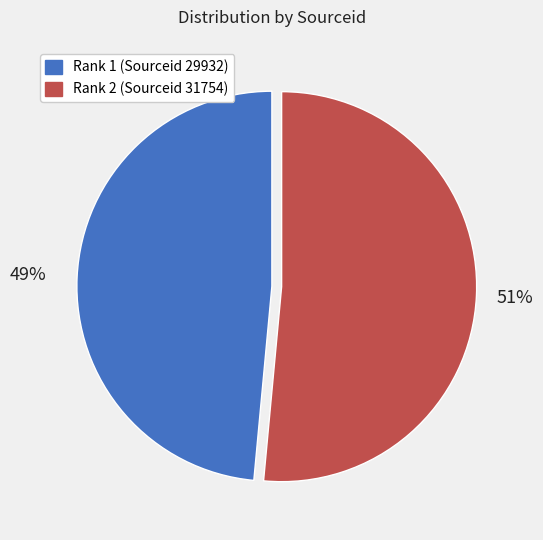

To the nearest percent, what is the average slice percentage?

50%